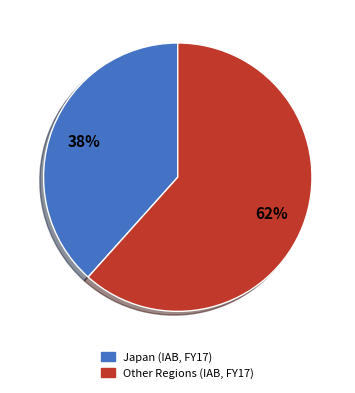

Does any single category account for the majority?

Yes